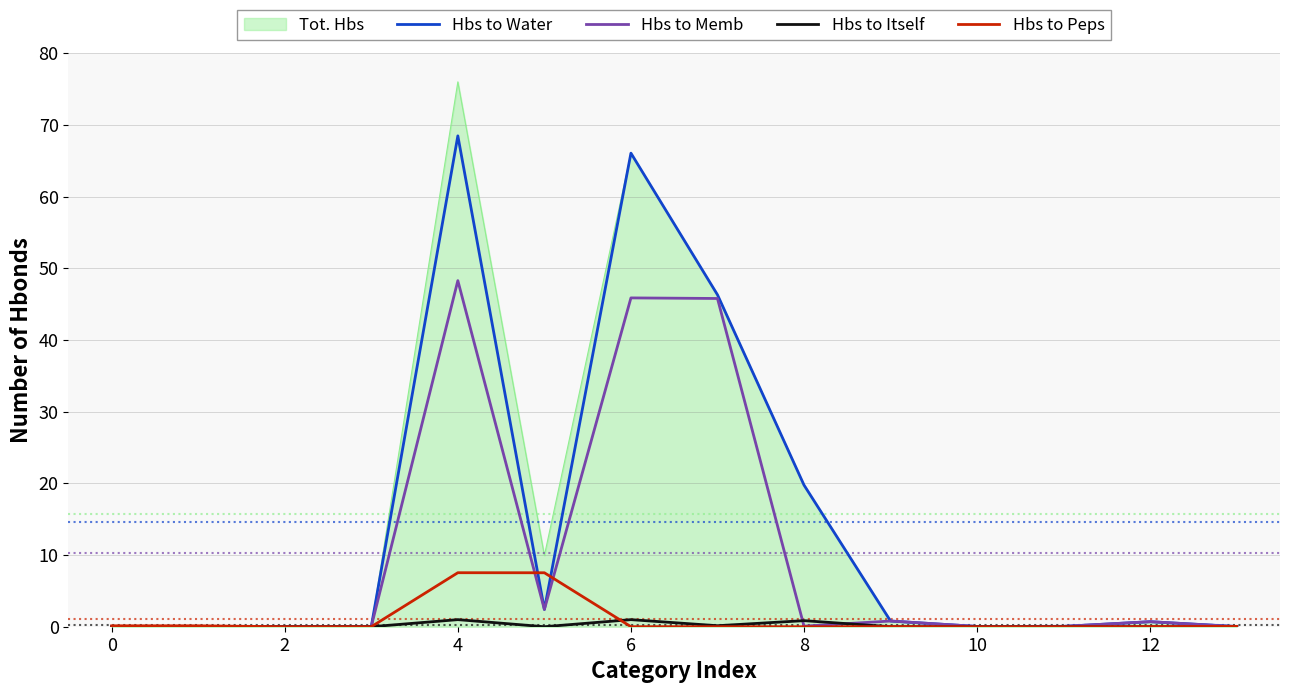

Which series has the widest spread of values?

Tot. Hbs